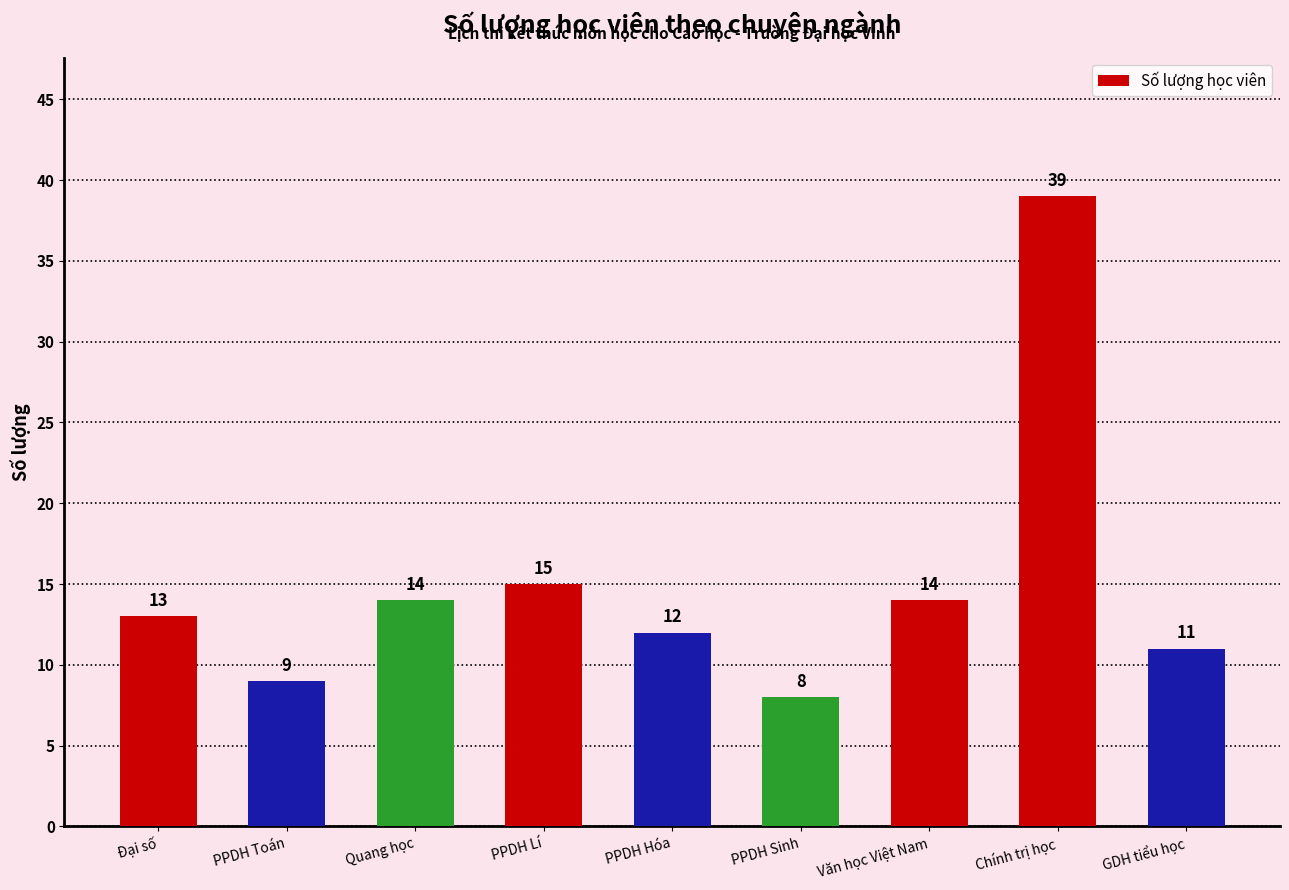

The chart shows a value of 9 at PPDH Toán. True or false?

True